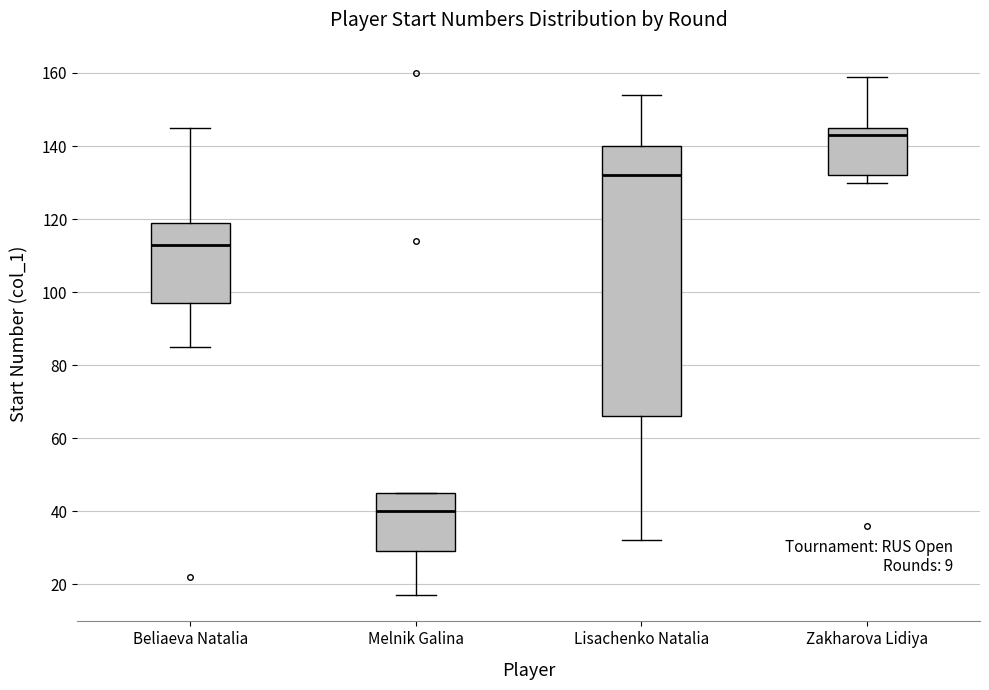

Reading left to right, read every box against the y-axis: the position of its median line, the range the box covers, and the ends of its whiskers. The values are not printed on the chart, so give them approximately, as read against the axis.

Beliaeva Natalia: median 114, box 98 to 120, whiskers 86 to 146
Melnik Galina: median 40, box 30 to 46, whiskers 18 to 46
Lisachenko Natalia: median 132, box 66 to 140, whiskers 32 to 154
Zakharova Lidiya: median 144, box 132 to 146, whiskers 130 to 160